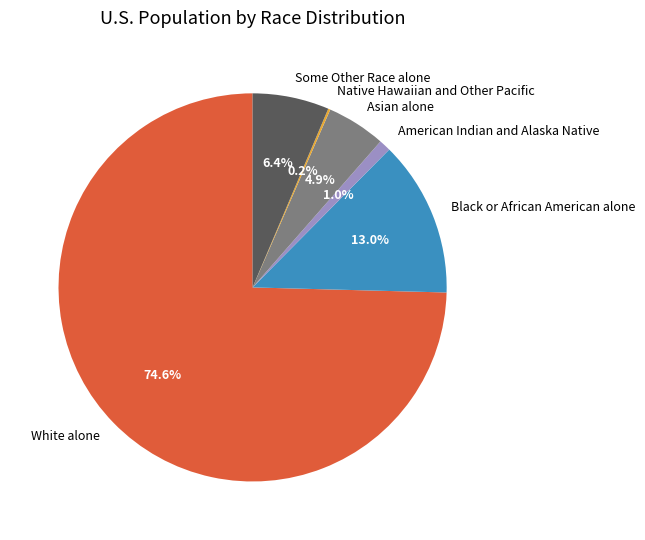

To the nearest percent, what is the difference between the largest and smallest slice percentages?

74%